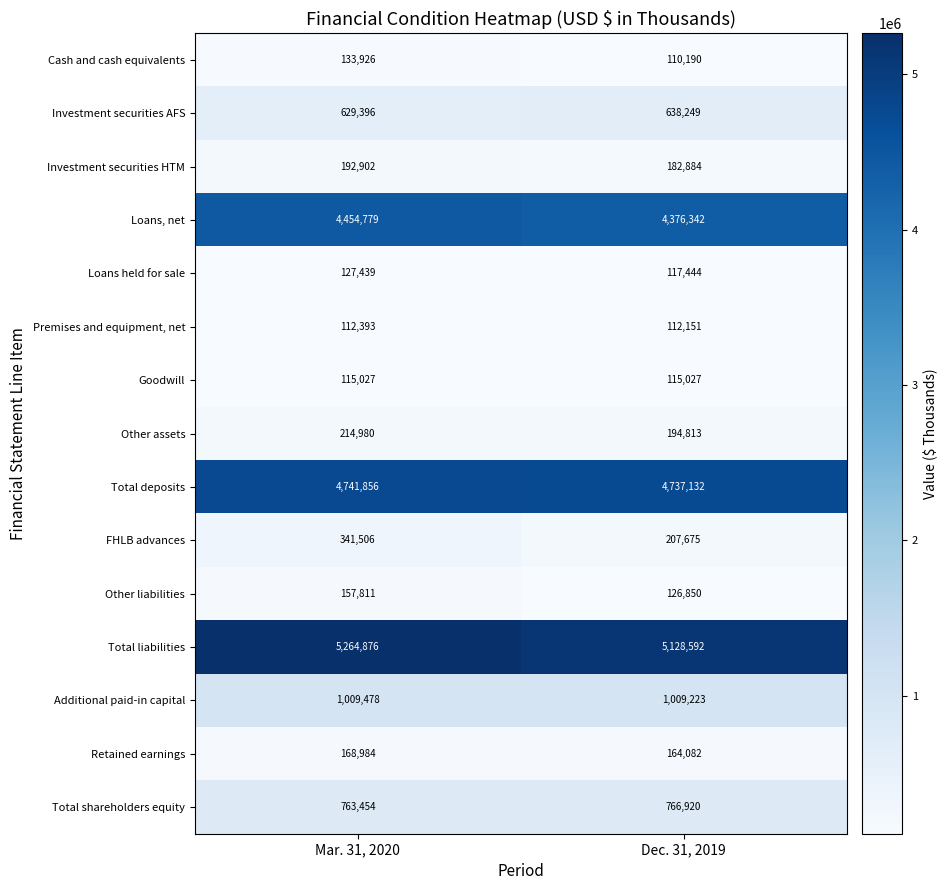

What is the difference between the maximum and minimum values in the Investment securities HTM series?

10018